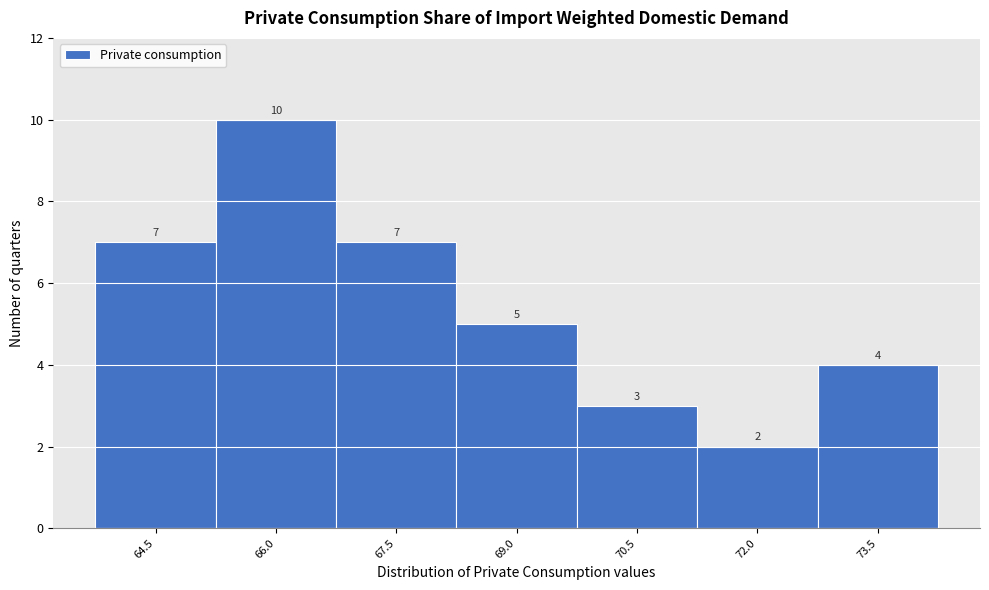

Reading left to right, what are all the values shown in this chart?

64.5=7	66.0=10	67.5=7	69.0=5	70.5=3	72.0=2	73.5=4